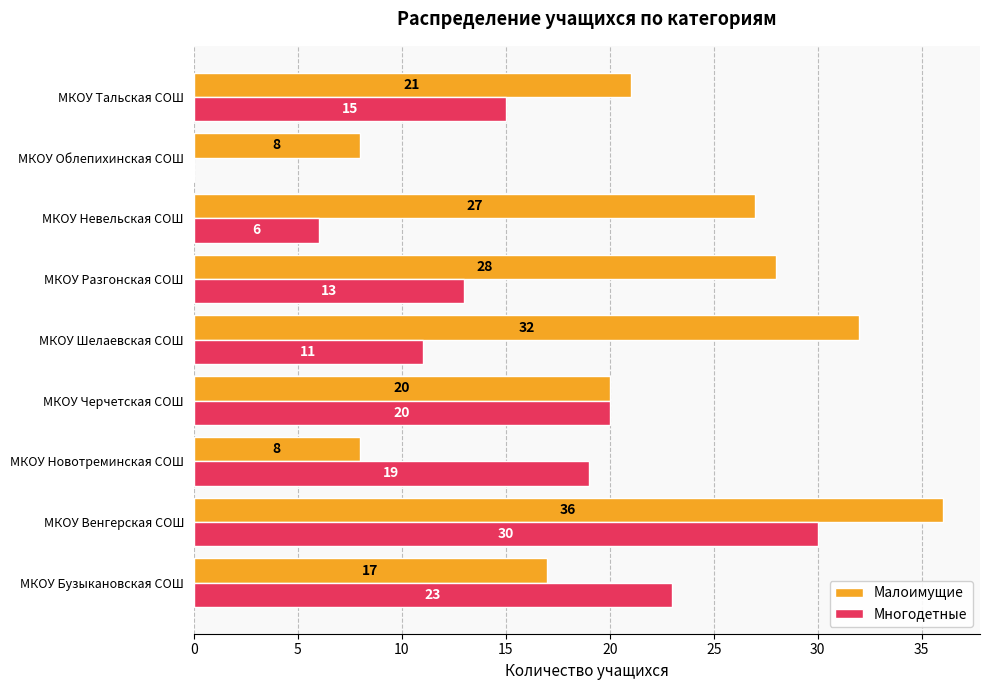

Where is Малоимущие nearest to the value 22?

МКОУ Тальская СОШ